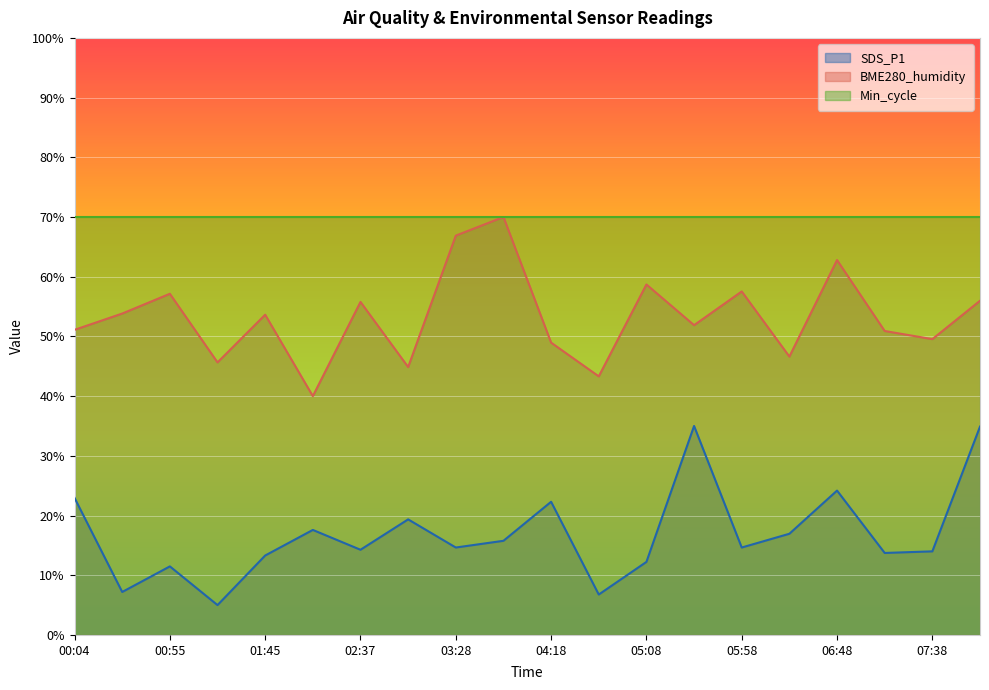

What is the label of the 11th point from the left?

04:18